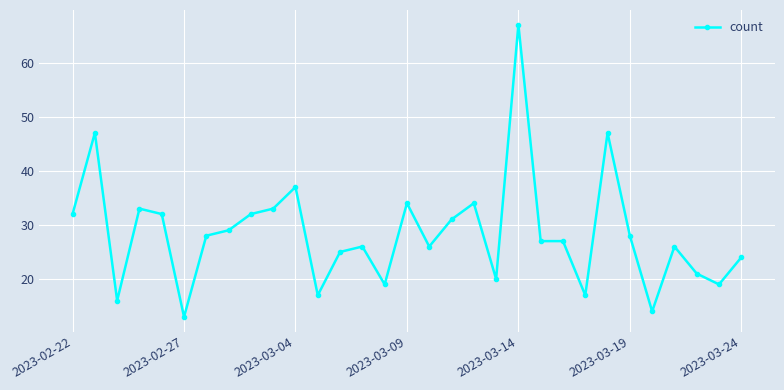

What is the sum of all values?

881